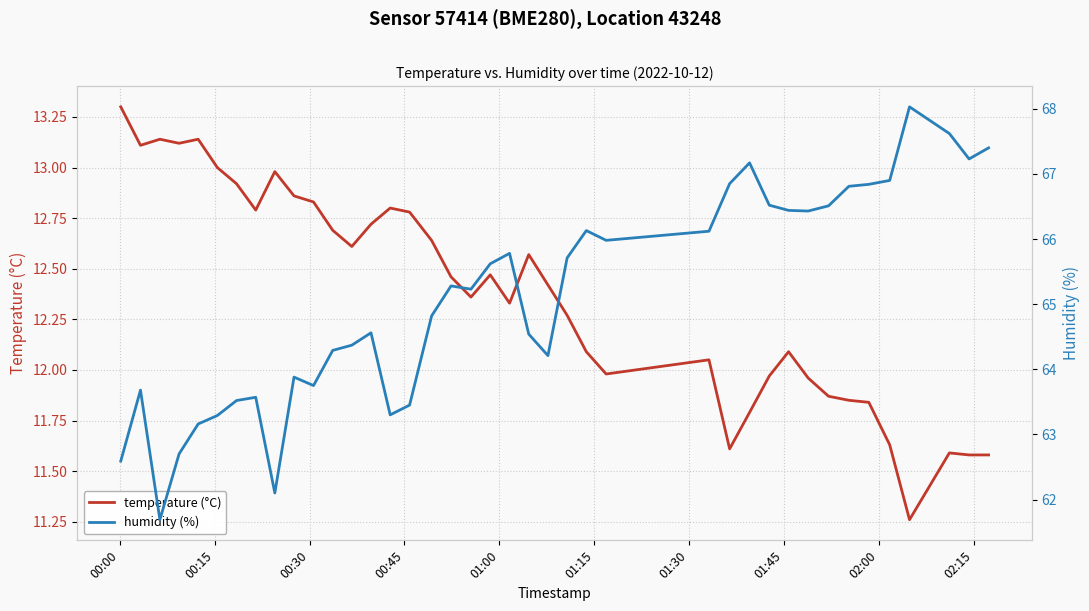

Is this an area chart (filled region under the line)?

No